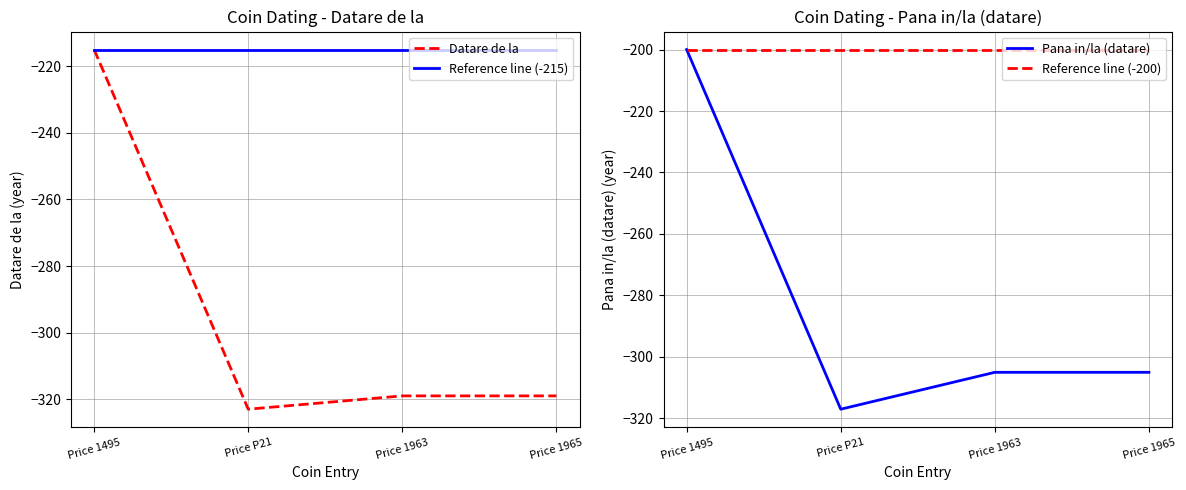

How many interior local valleys does the Pana in/la (datare) series have?

1